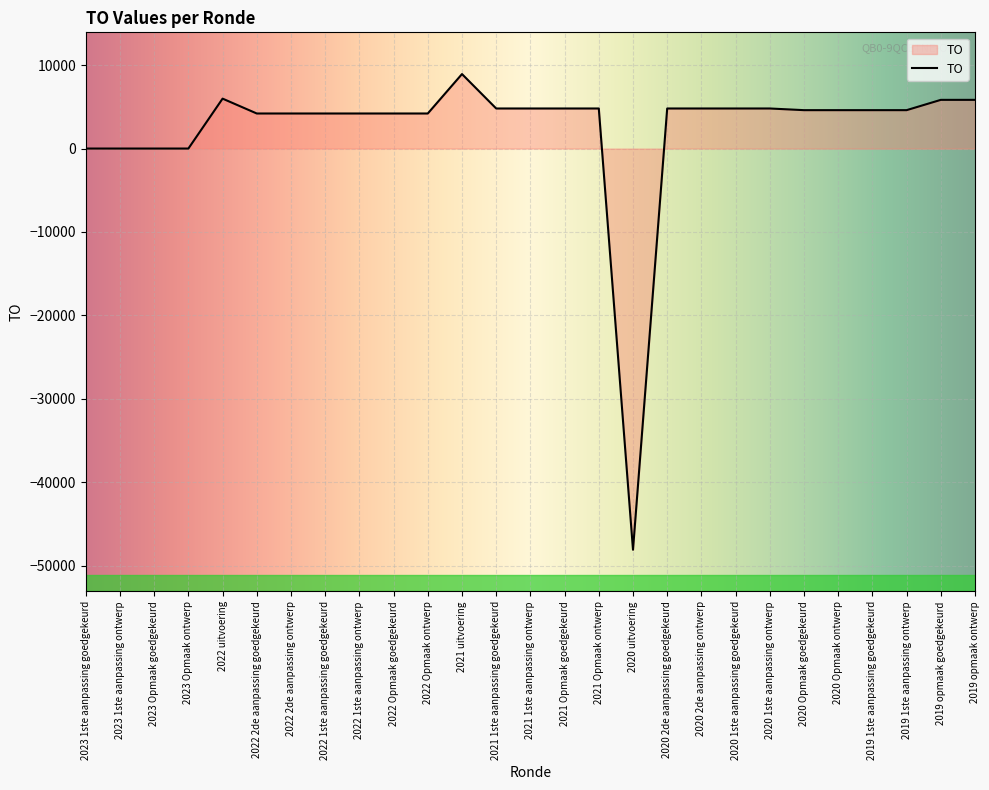

What is the difference between the maximum and minimum values?

56999